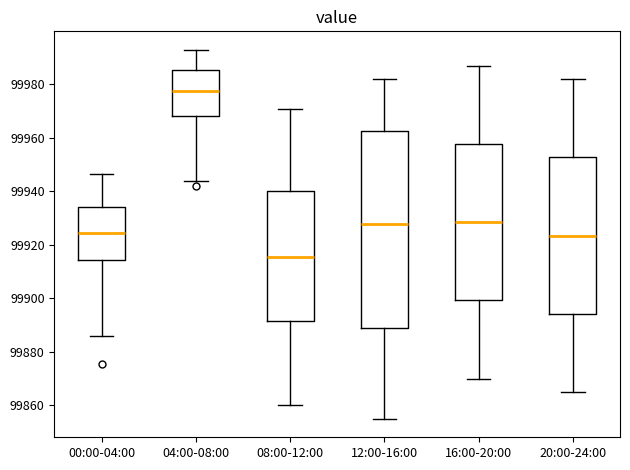

Comparing the boxes themselves (not the whiskers), which one is the tallest?

12:00-16:00